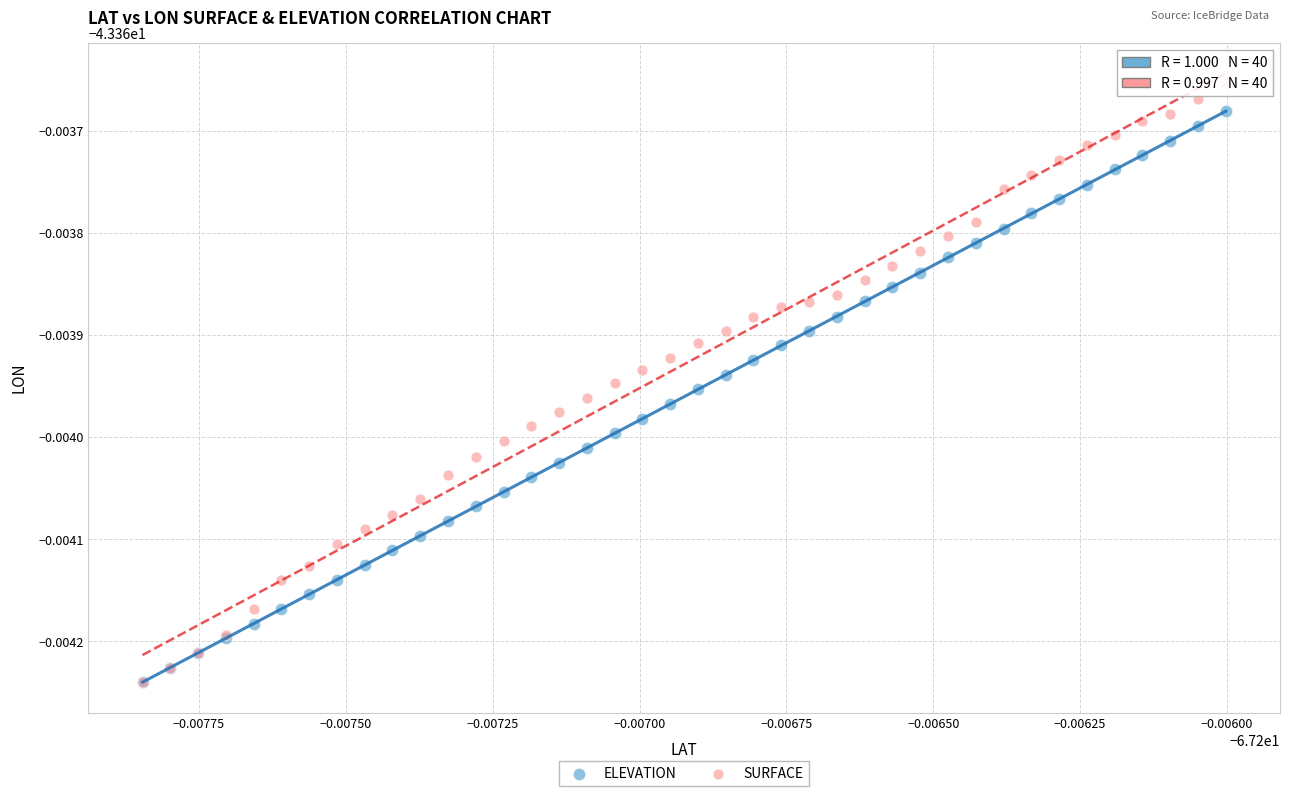

What are all the series names shown in the legend?

ELEVATION, SURFACE